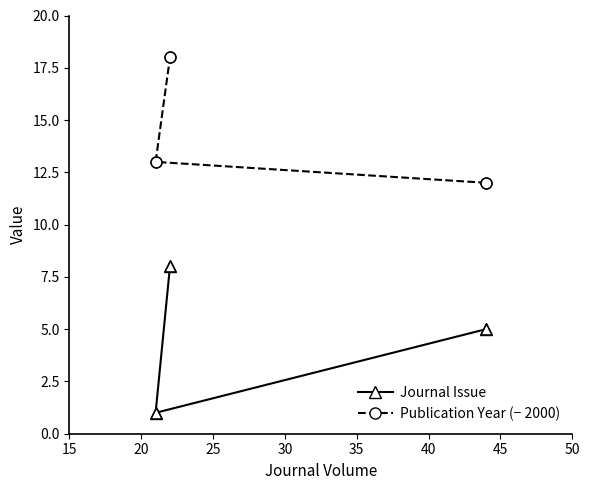

Which series has the widest spread of Y values?

Journal Issue